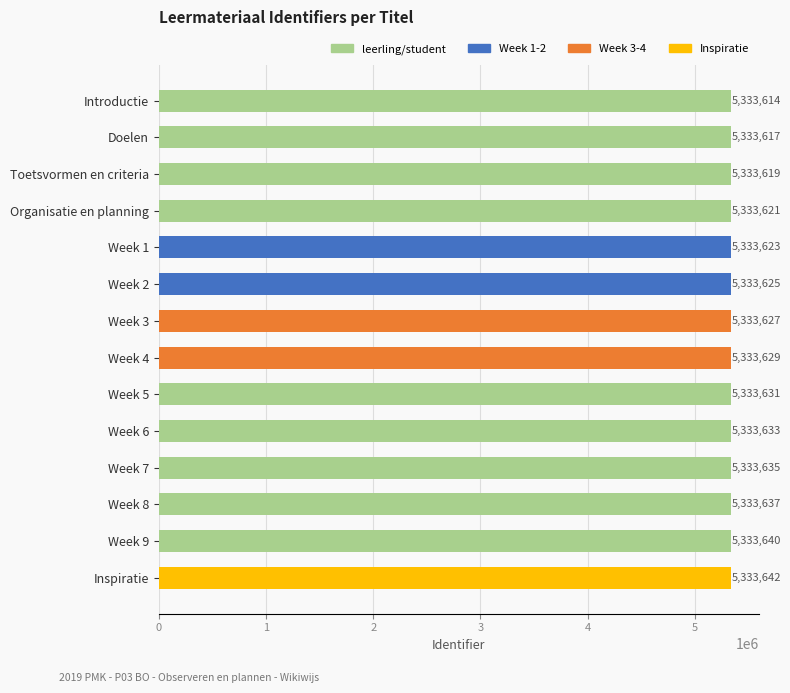

Reading top to bottom, extract all data points from this chart.

5333614	5333617	5333619	5333621	5333623	5333625	5333627	5333629	5333631	5333633	5333635	5333637	5333640	5333642